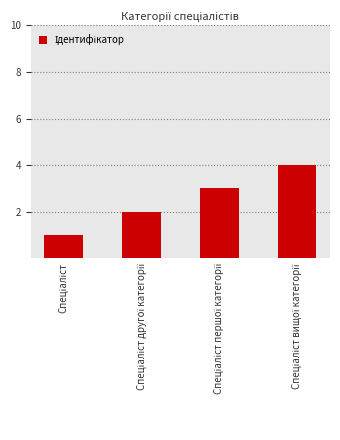

What is the maximum value shown in the chart?

4